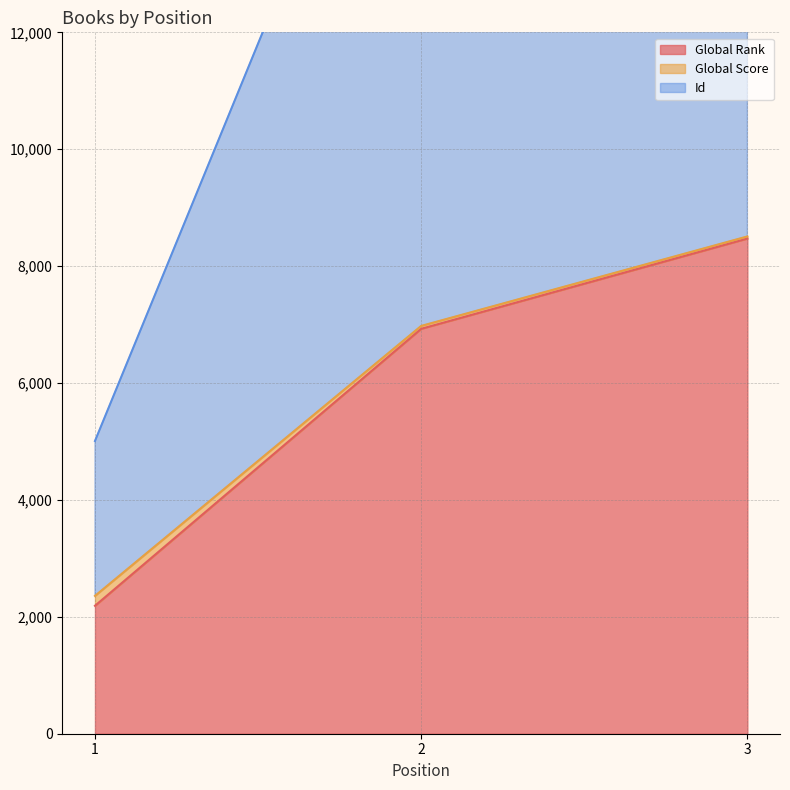

True or false: Global Rank has a value of 6928 at 2.

True